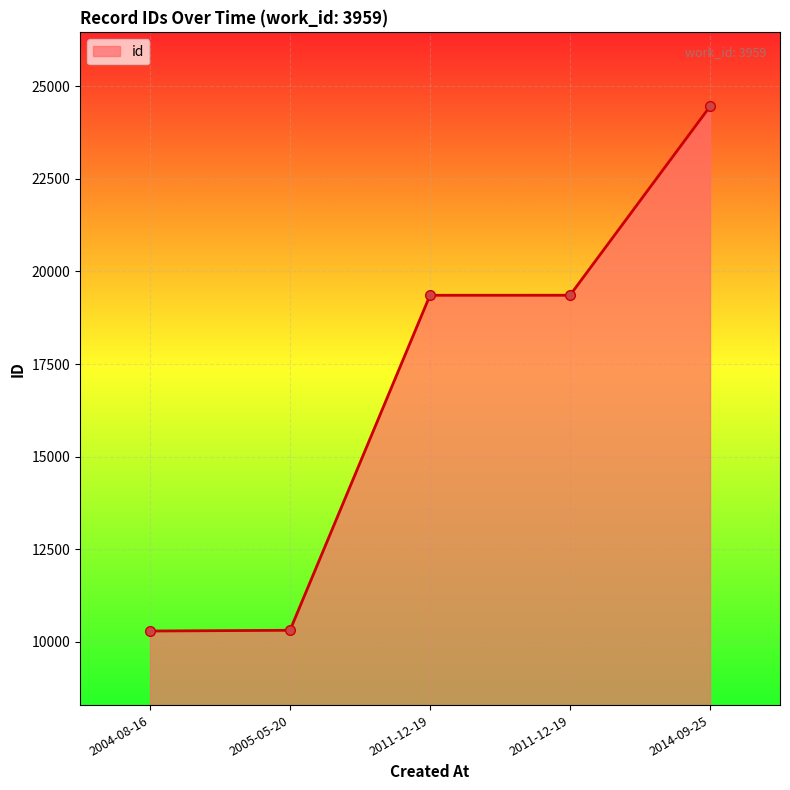

Which label corresponds to the largest value in the chart?

2014-09-25